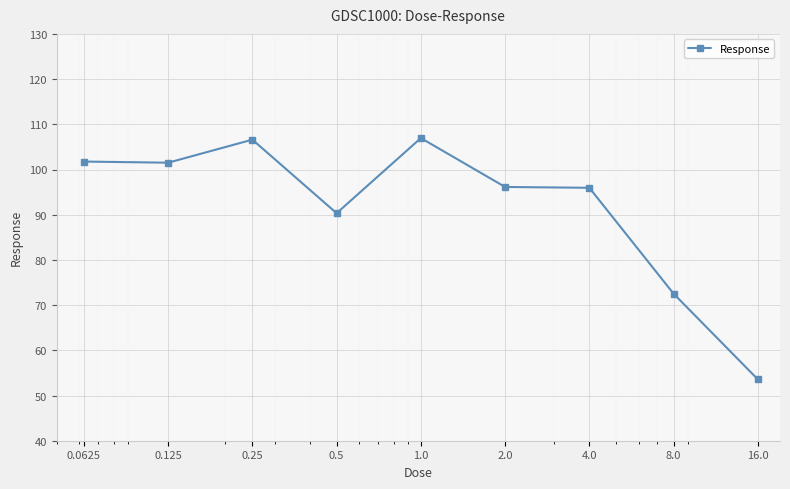

What is the value of the 9th point from the left?

53.6